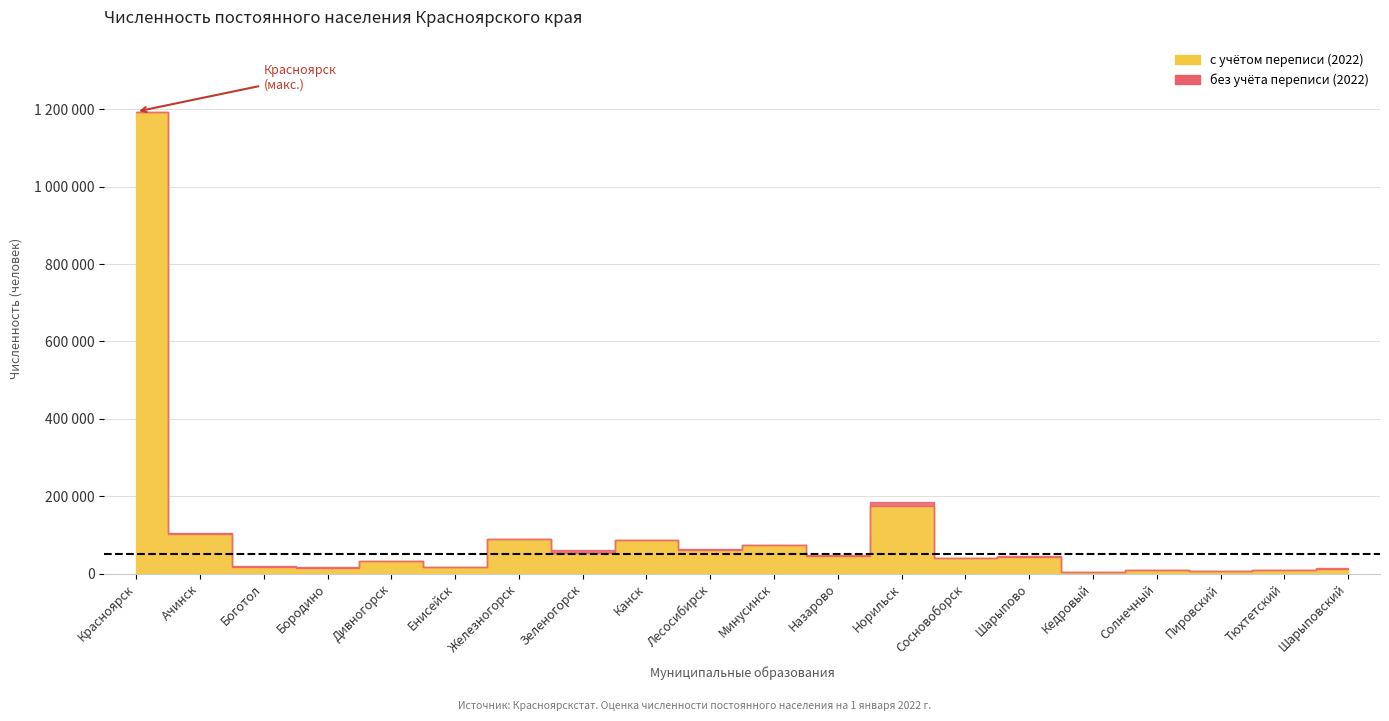

The без учёта переписи (2022) series shows 62999 at Лесосибирск. True or false?

True